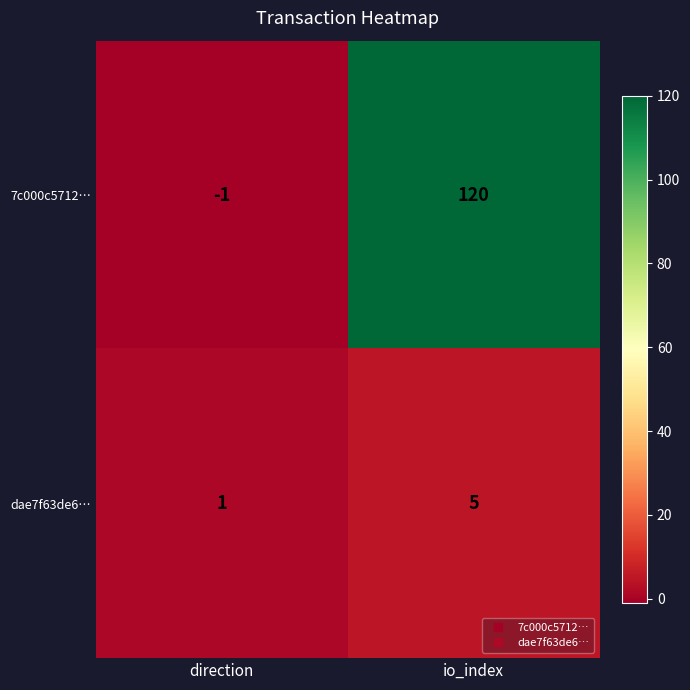

How many series are shown in this chart?

2